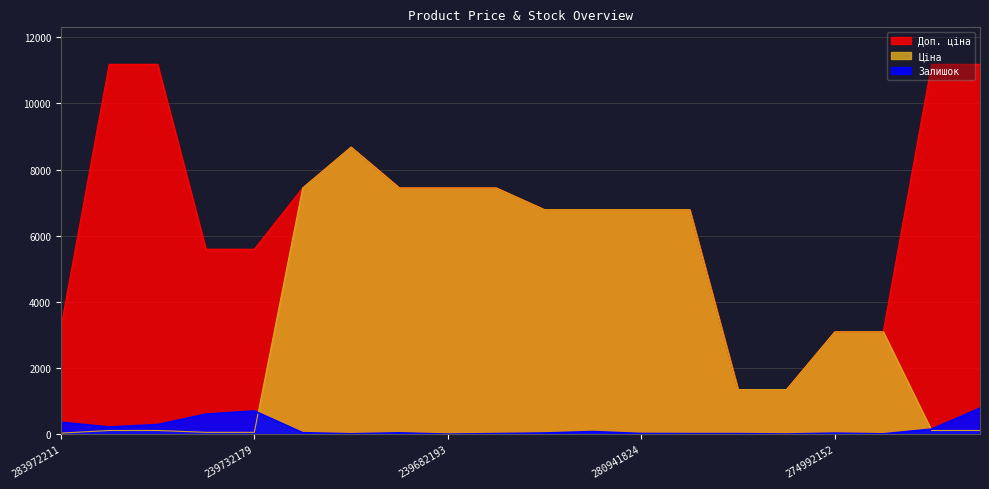

Reading left to right, list all the values displayed in this chart.

Ціна: 32.0	111.8	111.8	55.9	55.9	7444.6	8679.5	7444.6	7444.6	7444.6	6787.1	6787.1	6787.1	6787.1	1347.9	1347.9	3094.7	3094.7	111.8	111.8
Доп. ціна: 3205.0	11182.0	11182.0	5591.0	5591.0	7444.6	8679.5	7444.6	7444.6	7444.6	6787.1	6787.1	6787.1	6787.1	1348.0	1348.0	3095.0	3095.0	11182.0	11182.0
Залишок: 360.0	218.0	290.0	606.0	702.0	44.0	11.0	40.0	0.0	17.0	35.0	79.0	20.0	16.0	16.0	4.0	31.0	9.0	153.0	786.0